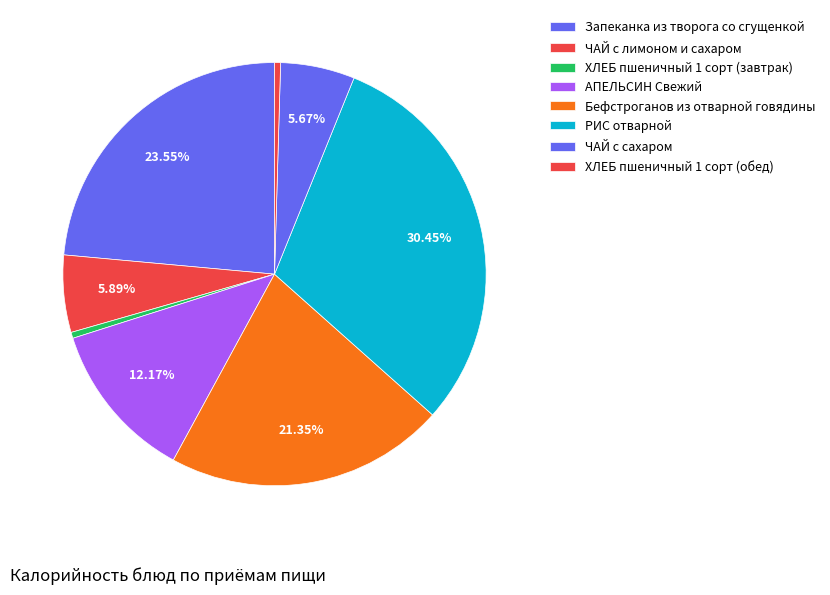

What percentage do ХЛЕБ пшеничный 1 сорт (завтрак) and Бефстроганов из отварной говядины together represent?

21.8%